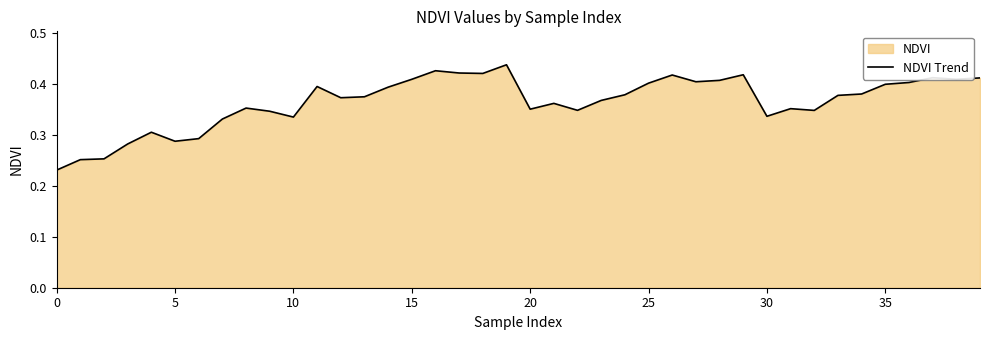

Does the chart display data point markers on the line(s)?

No